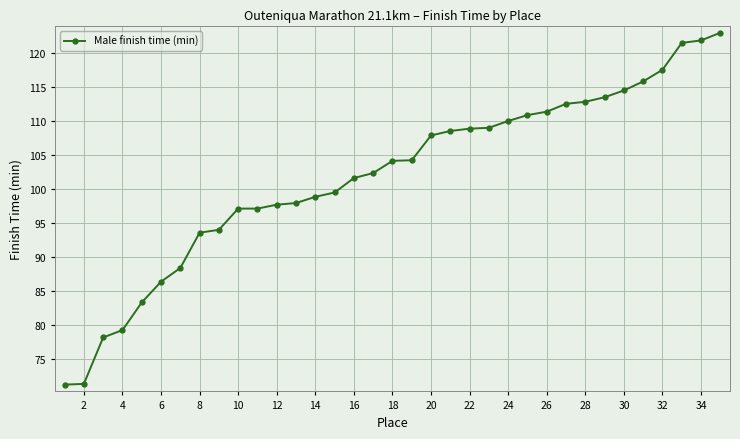

What is the minimum value shown in the chart?

71.2